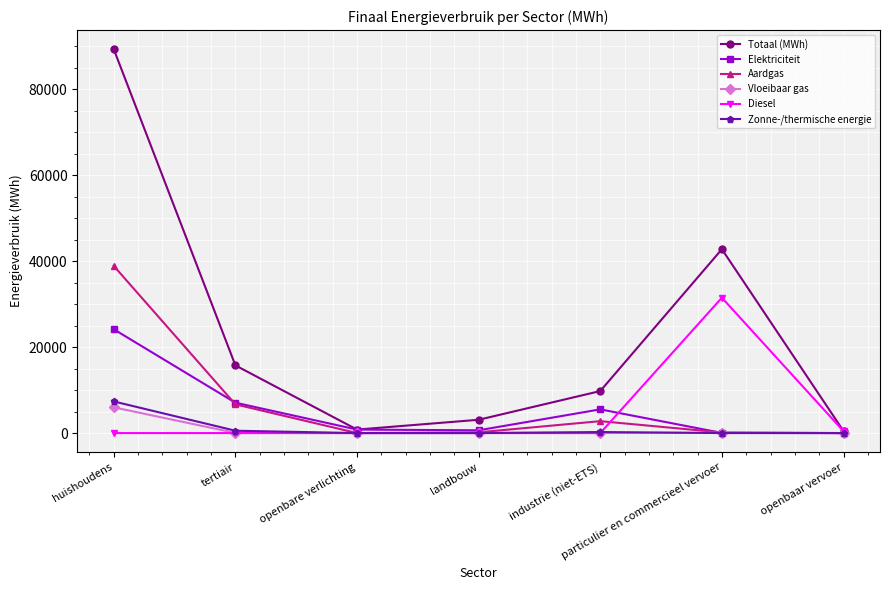

True or false: Totaal (MWh) has more than 2 points higher than both neighbors.

False